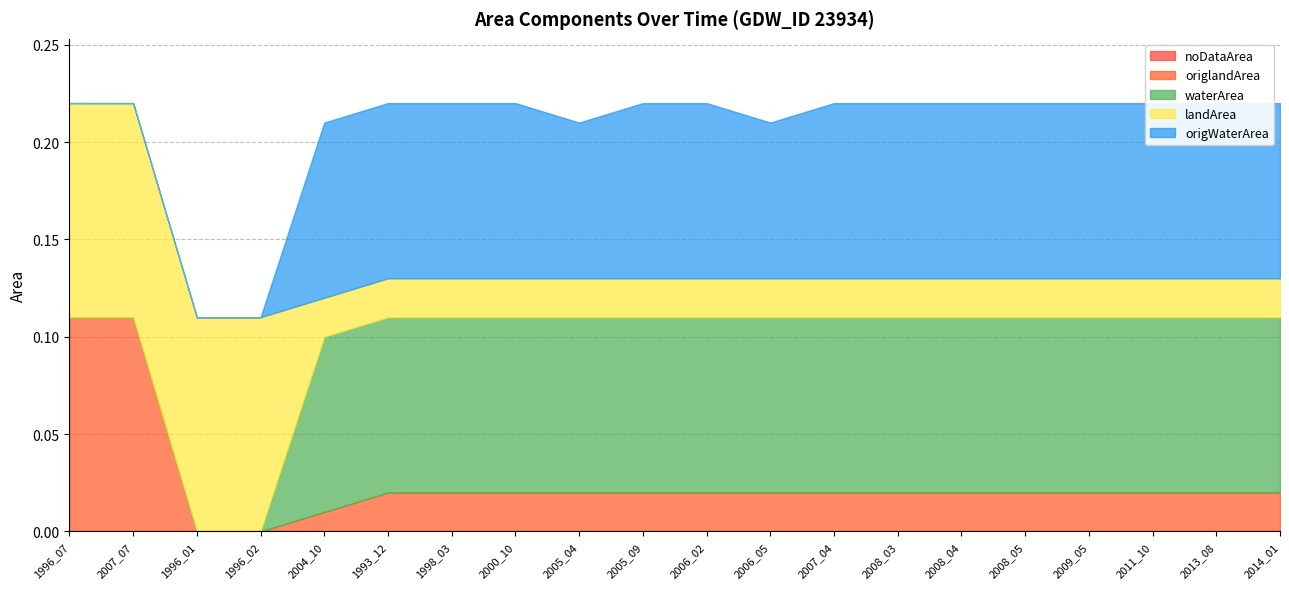

List the labels in order of noDataArea value, smallest first.

1996_07, 2007_07, 1996_01, 1996_02, 2004_10, 1993_12, 1998_03, 2000_10, 2005_04, 2005_09, 2006_02, 2006_05, 2007_04, 2008_03, 2008_04, 2008_05, 2009_05, 2011_10, 2013_08, 2014_01